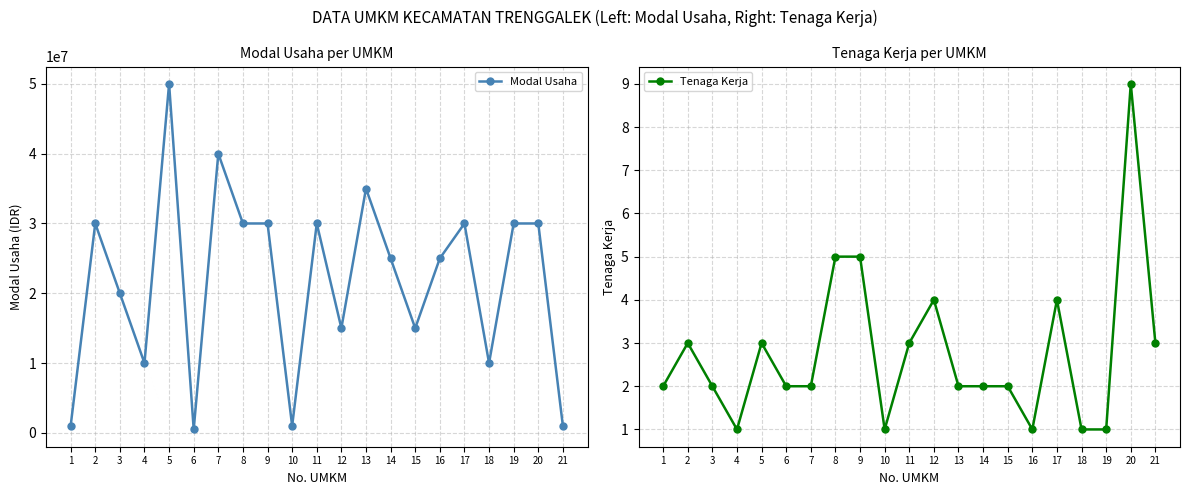

Reading left to right, transcribe all the data shown in this chart.

Modal Usaha: 1000000	30000000	20000000	10000000	50000000	500000	40000000	30000000	30000000	1000000	30000000	15000000	35000000	25000000	15000000	25000000	30000000	10000000	30000000	30000000	1000000
Tenaga Kerja: 2	3	2	1	3	2	2	5	5	1	3	4	2	2	2	1	4	1	1	9	3